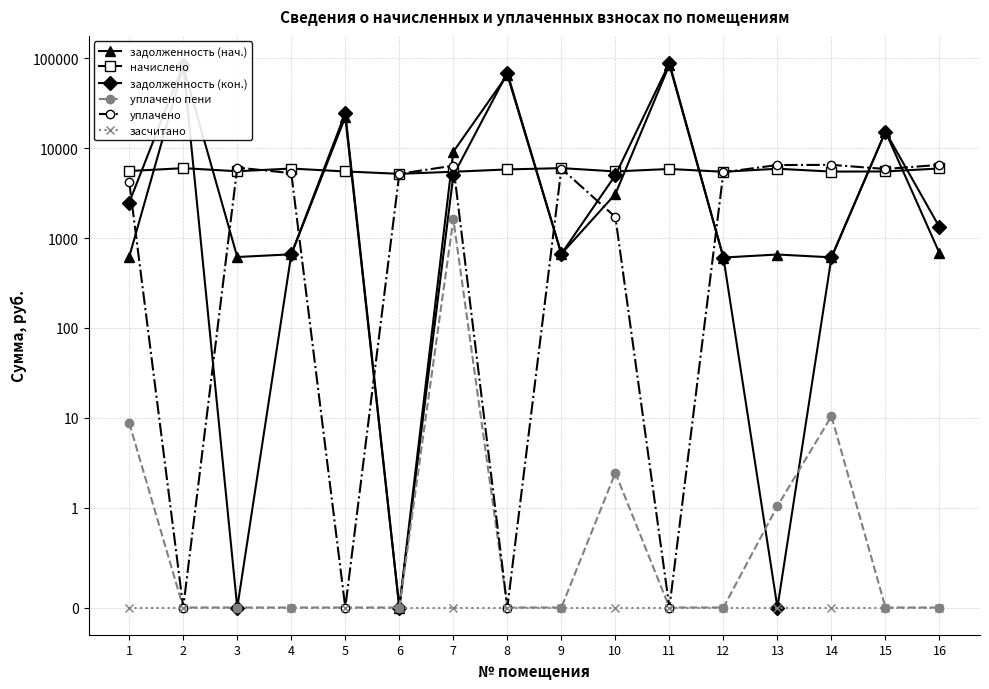

True or false: засчитано and задолженность (кон.) intersect in this chart.

False